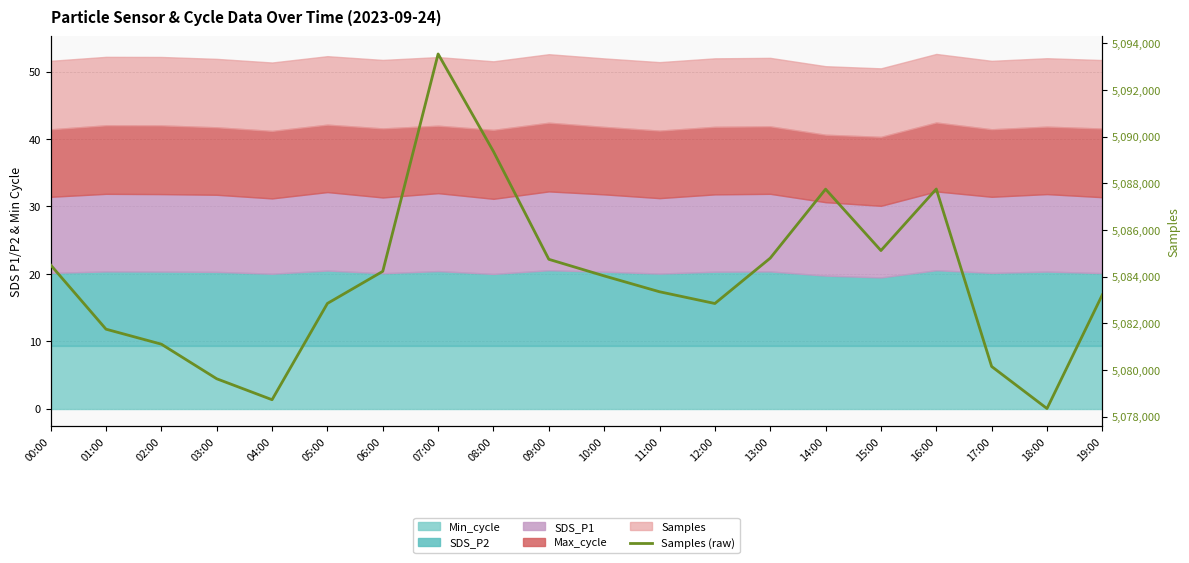

The value at 01:00 is 5081747. True or false?

True